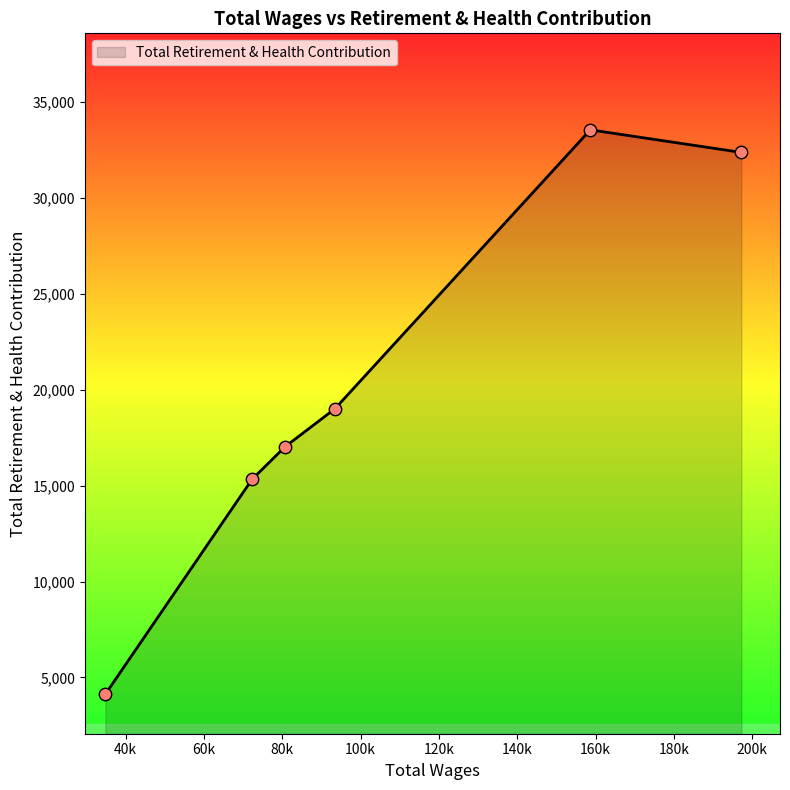

What is the average value?

20238